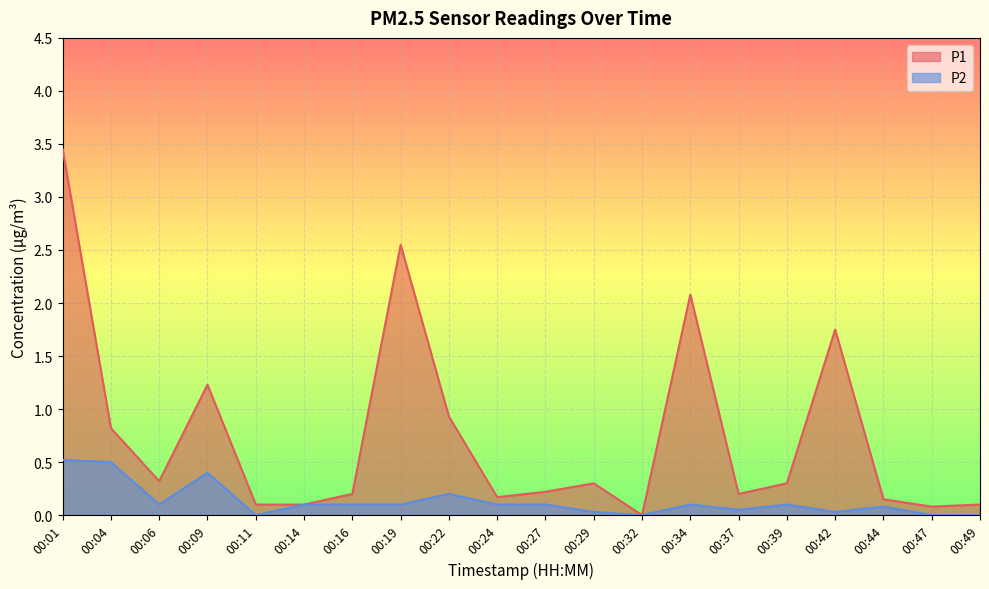

At 00:32, list the series in order from smallest to largest.

P1, P2